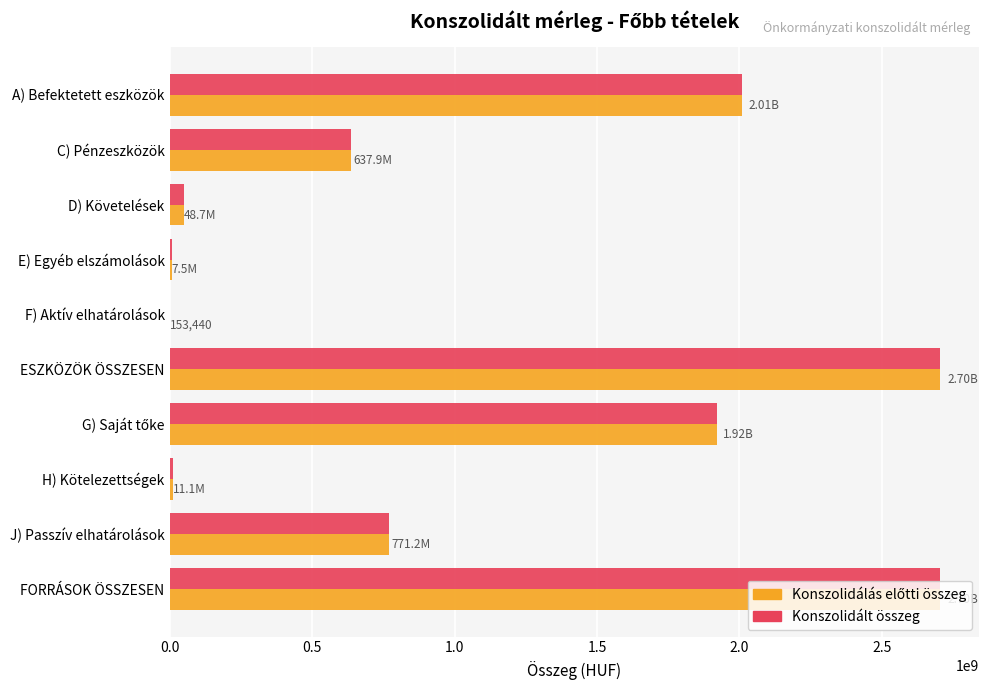

What is the sum of all Konszolidált összeg values?

10818214572